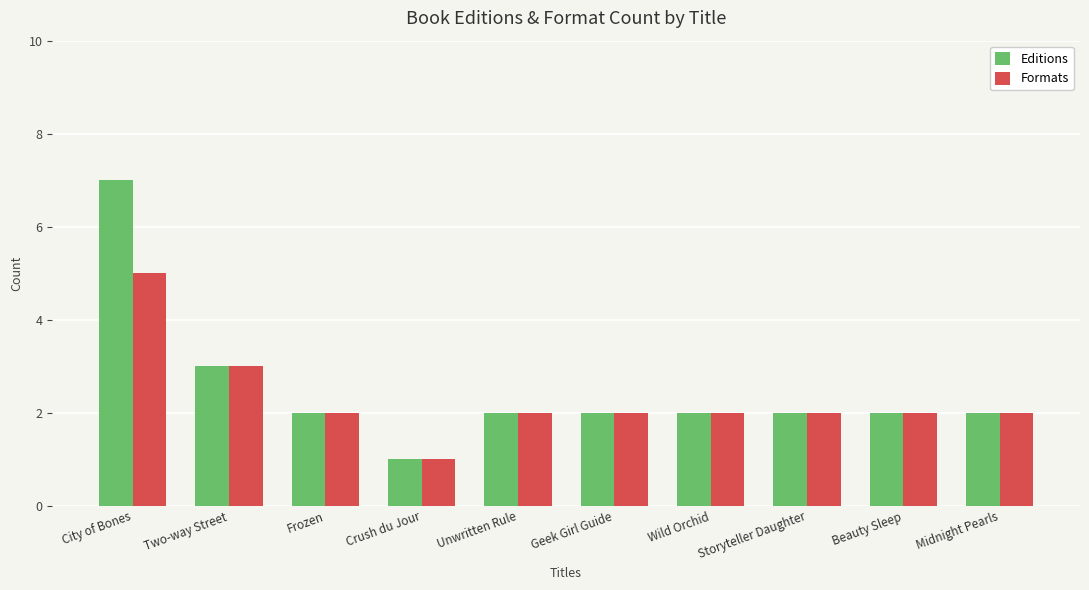

Rank the series by their maximum value, from highest to lowest.

Editions, Formats